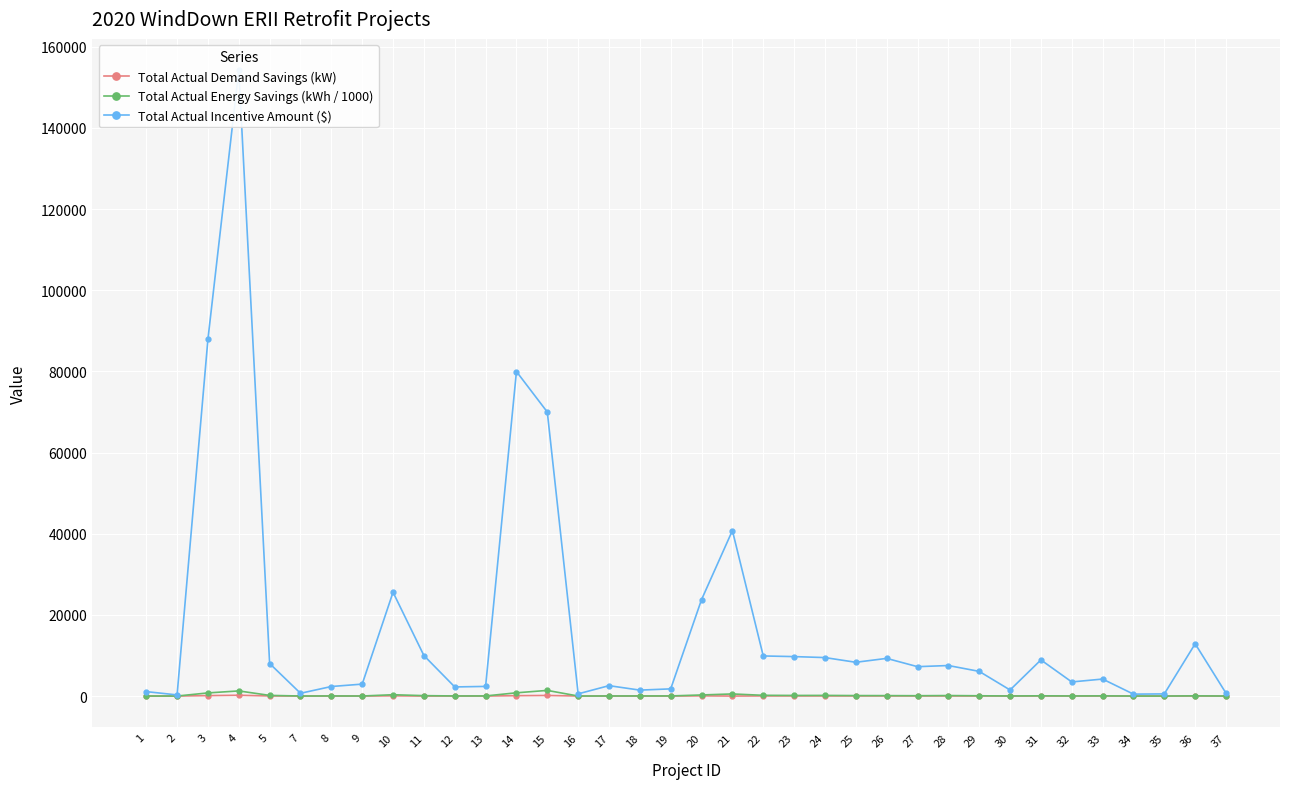

Reading right to left, transcribe all the data shown in this chart.

Total Actual Demand Savings (kW): 37=0.0	36=10.5	35=0.0	34=0.0	33=9.6	32=4.2	31=12.7	30=4.4	29=15.2	28=18.8	27=18.1	26=23.2	25=20.8	24=23.7	23=24.3	22=24.7	21=0.0	20=42.6	19=0.8	18=0.6	17=4.3	16=0.0	15=143.3	14=90.7	13=1.0	12=4.9	11=0.0	10=51.6	9=2.6	8=0.0	7=1.7	5=18.3	4=192.8	3=107.3	2=0.7	1=0.0
Total Actual Energy Savings (kWh / 1000): 37=4.6	36=47.4	35=3.5	34=3.1	33=44.2	32=19.2	31=58.4	30=16.0	29=68.7	28=121.0	27=81.7	26=104.6	25=114.8	24=155.4	23=147.2	22=180.0	21=518.3	20=267.4	19=29.1	18=23.9	17=19.5	16=6.0	15=1389.5	14=799.7	13=26.9	12=22.2	11=99.8	10=326.0	9=10.3	8=27.4	7=6.9	5=160.3	4=1261.6	3=772.2	2=2.3	1=12.1
Total Actual Incentive Amount ($): 37=698.0	36=12883.0	35=528.0	34=470.0	33=4186.9	32=3475.0	31=8904.0	30=1494.3	29=6080.0	28=7520.0	27=7240.0	26=9280.0	25=8320.0	24=9480.0	23=9720.0	22=9880.0	21=40775.5	20=23767.0	19=1769.5	18=1459.8	17=2560.0	16=540.0	15=69985.1	14=79966.1	13=2375.0	12=2244.0	11=9983.5	10=25577.0	9=2940.0	8=2350.0	7=681.8	5=8015.4	4=154224.0	3=87956.0	2=280.0	1=1090.0